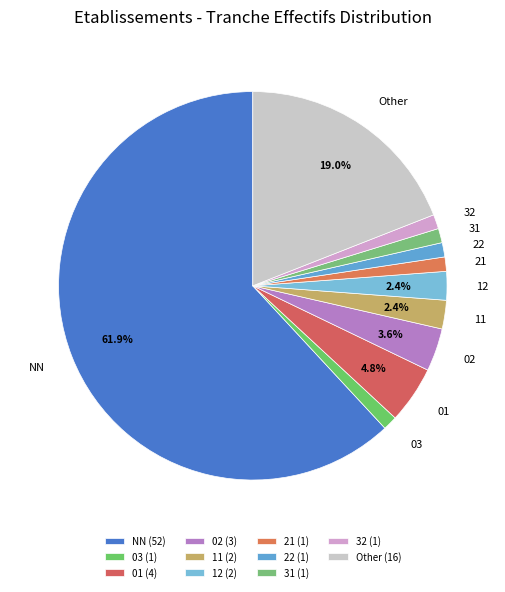

To the nearest percent, what portion does NN represent?

62%